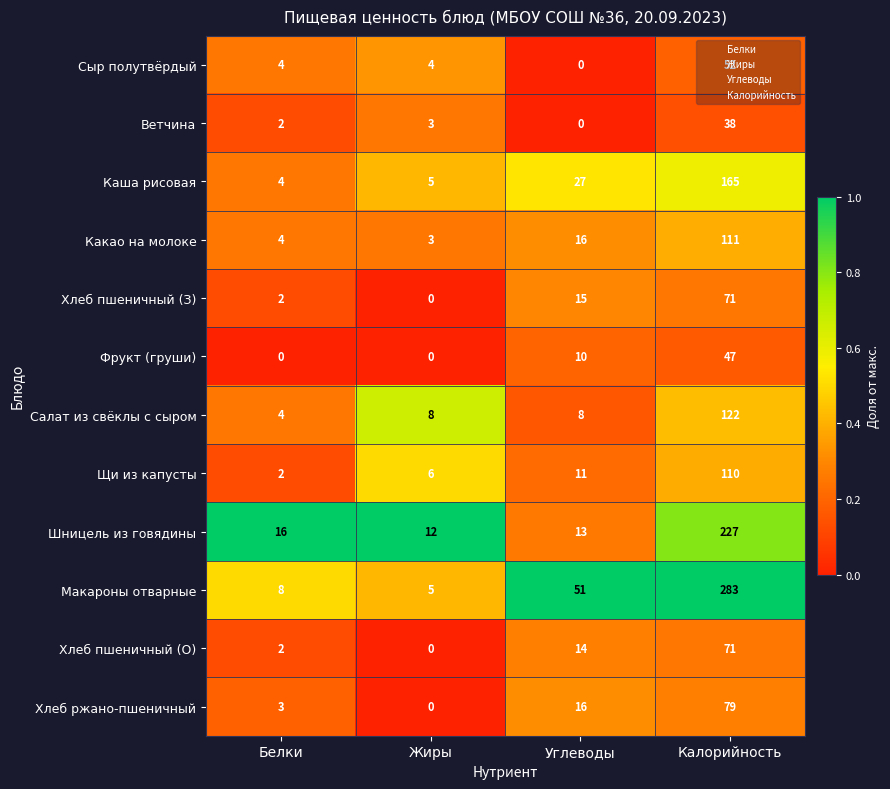

The Сыр полутвёрдый series shows 7 at Жиры. True or false?

False